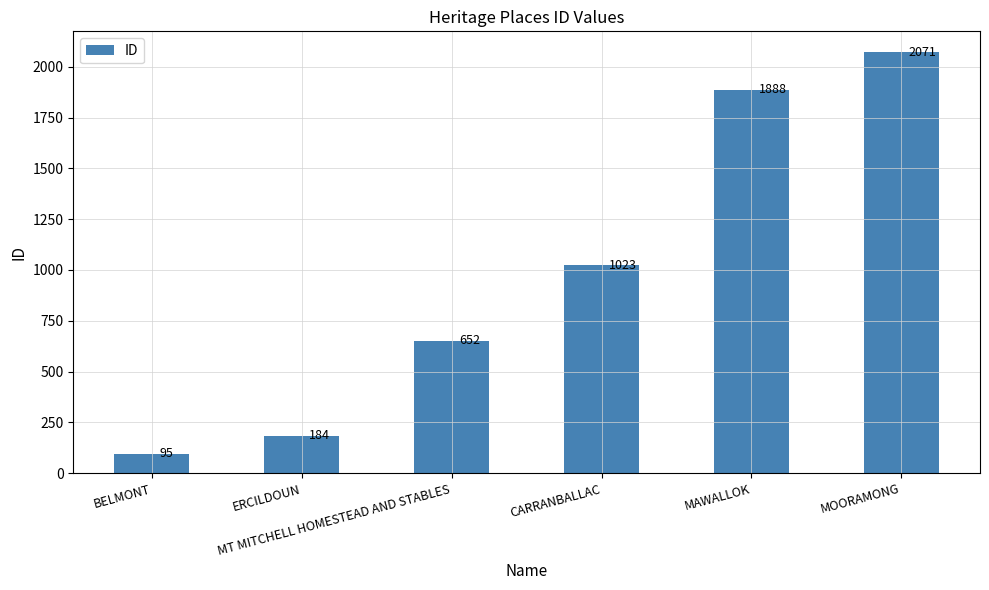

Reading left to right, list all the values displayed in this chart.

BELMONT=95	ERCILDOUN=184	MT MITCHELL HOMESTEAD AND STABLES=652	CARRANBALLAC=1023	MAWALLOK=1888	MOORAMONG=2071